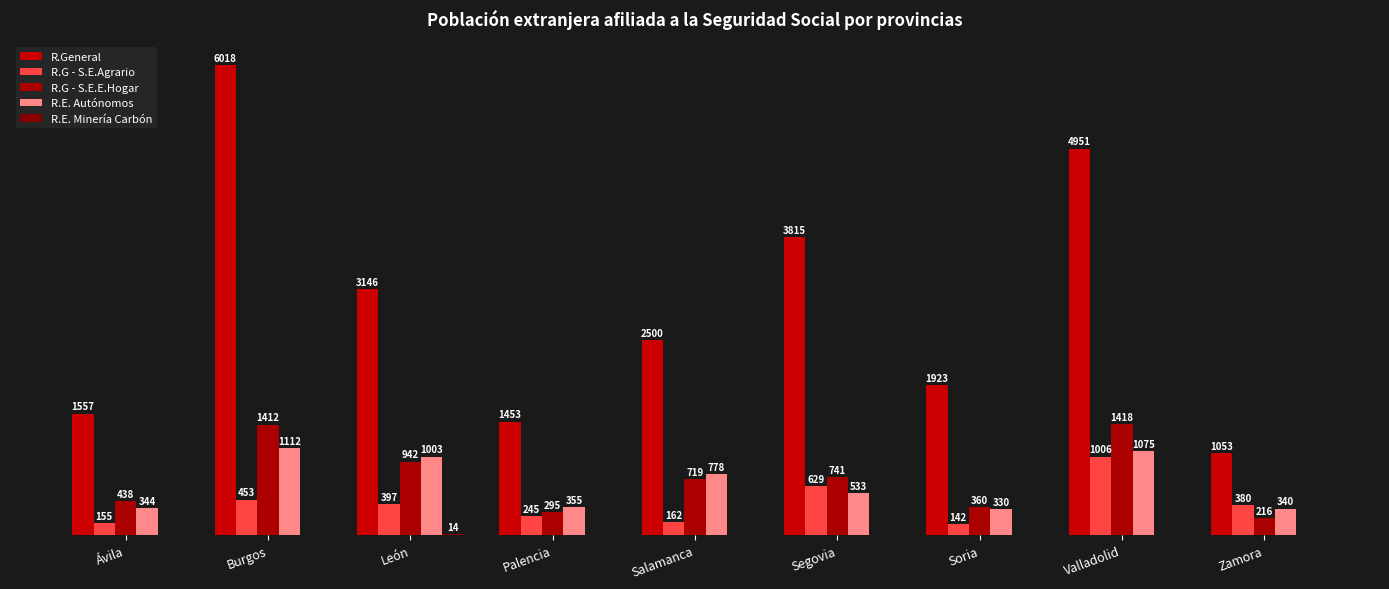

Does the chart contain stacked bars?

No